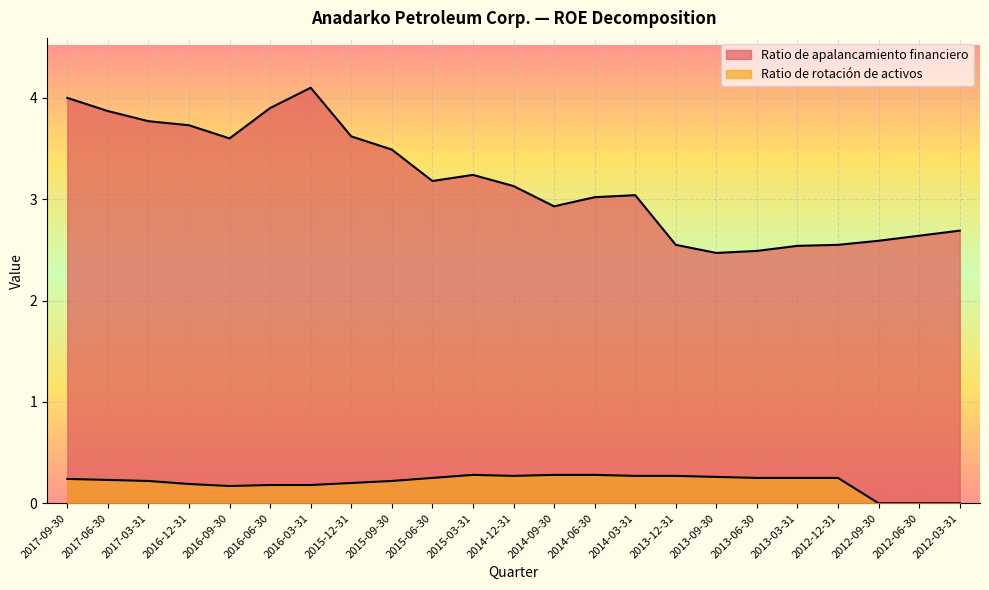

What is the sum of the Ratio de apalancamiento financiero values at 2014-12-31 and 2012-06-30?

5.8